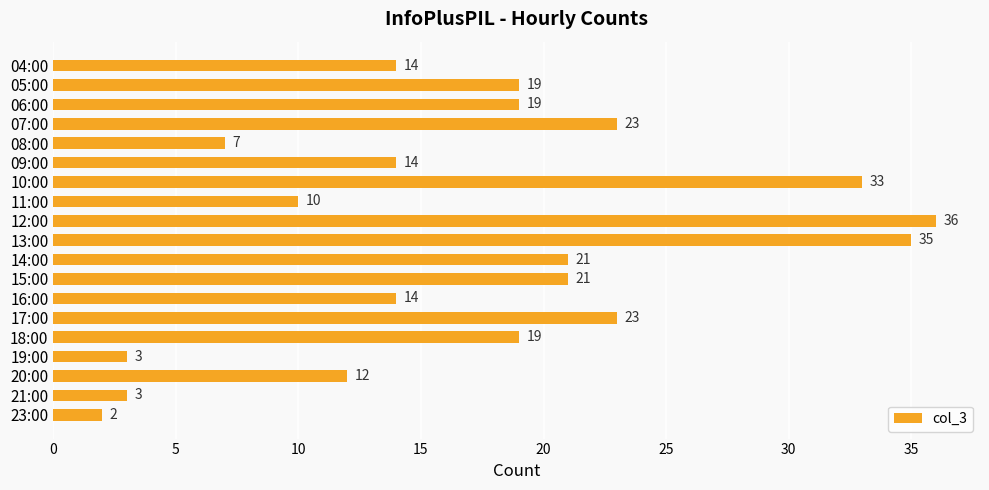

What position from the top is 04:00?

1